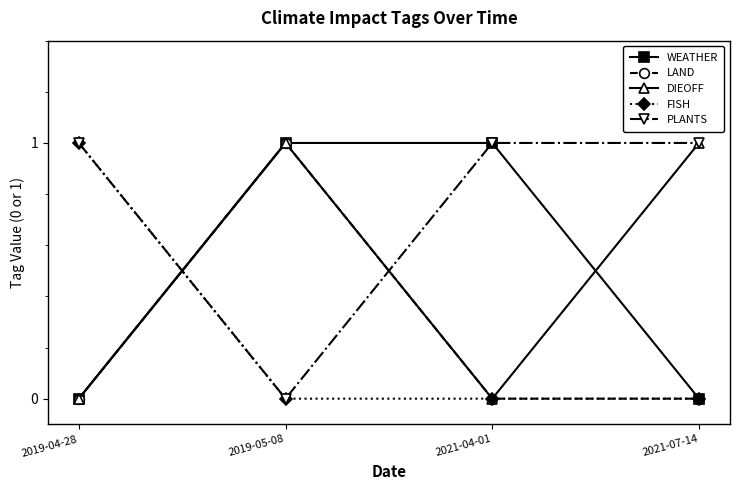

What is the label of the 3rd point from the left?

2021-04-01